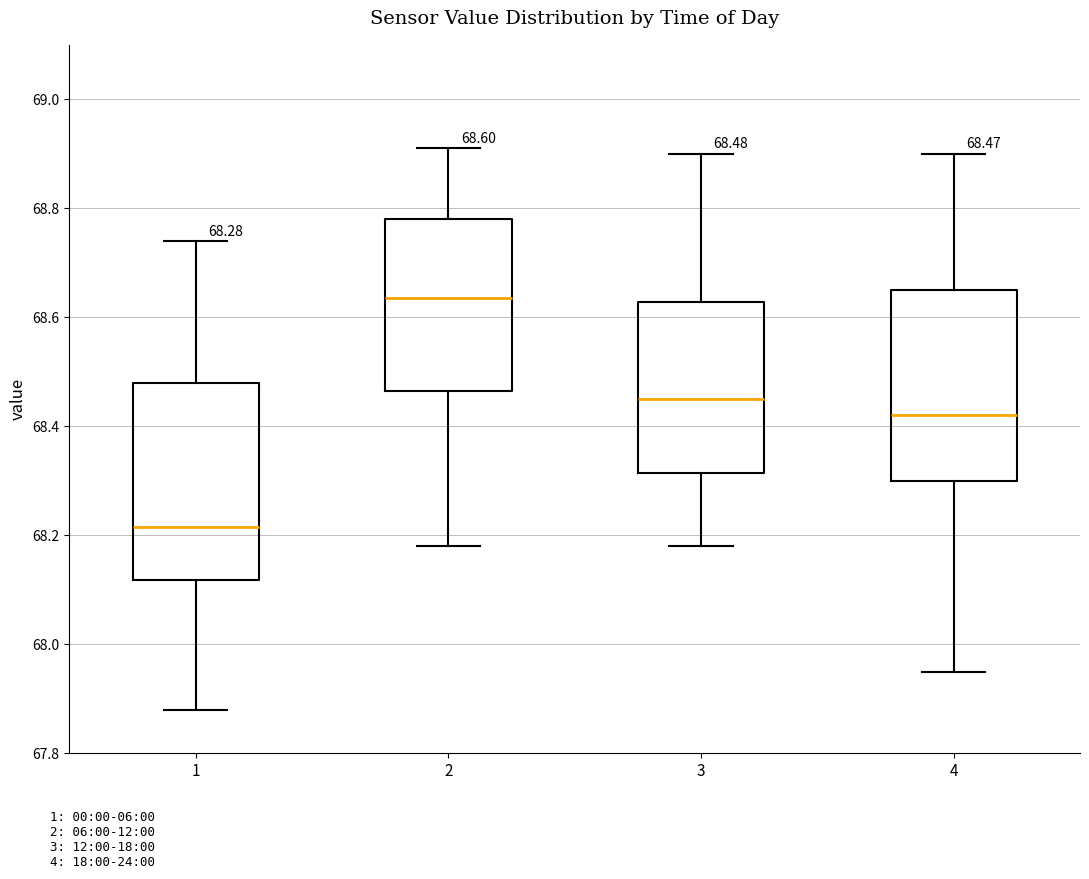

Which box's median line is the lowest?

1